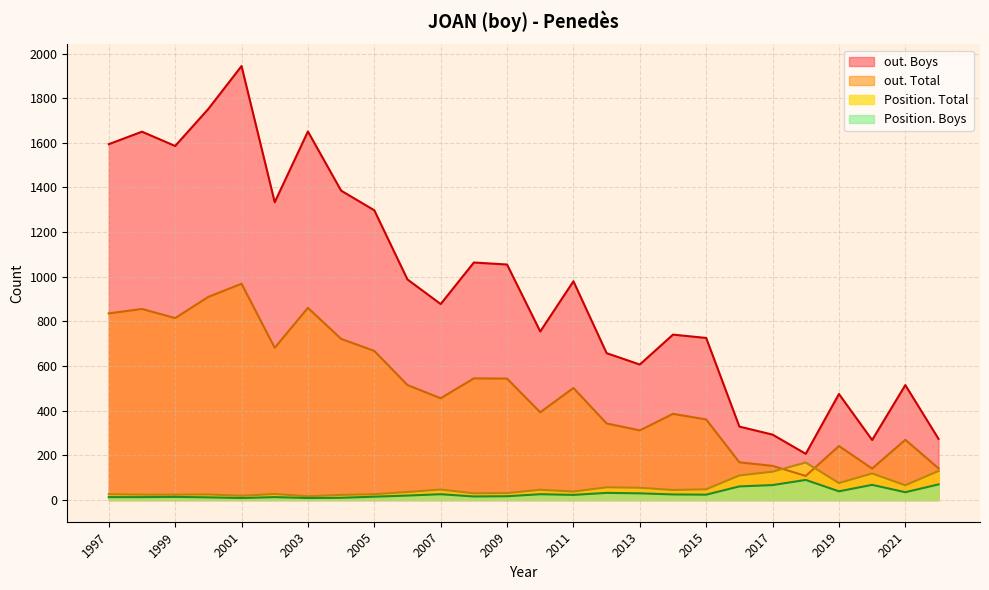

Is the value of out. Total at 2003 greater than the value of Position. Total at 2022?

Yes